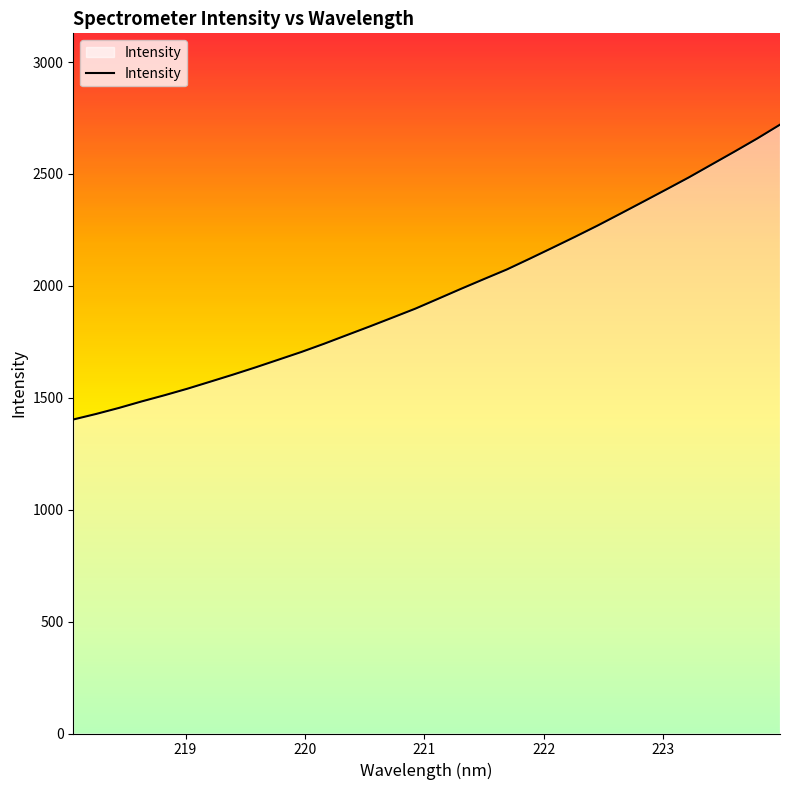

How many lines are shown in the chart?

1